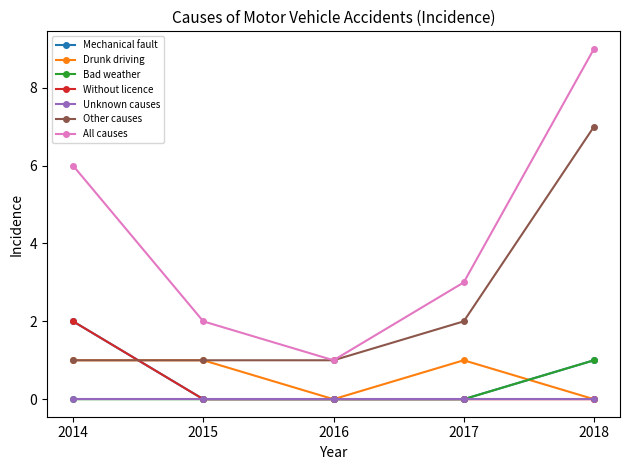

At which category is the sum across all series the highest?

2018